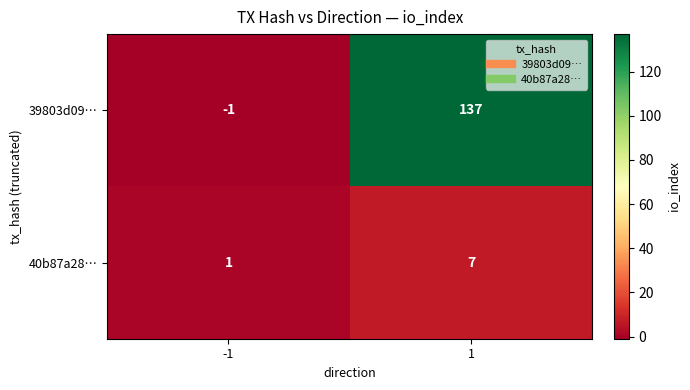

At which category is the sum across all series the highest?

1